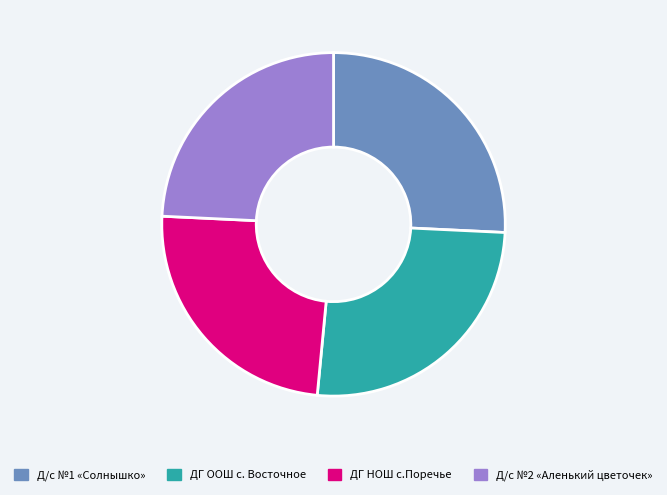

Is it true that Д/с №2 «Аленький цветочек» is 24% of the pie?

True